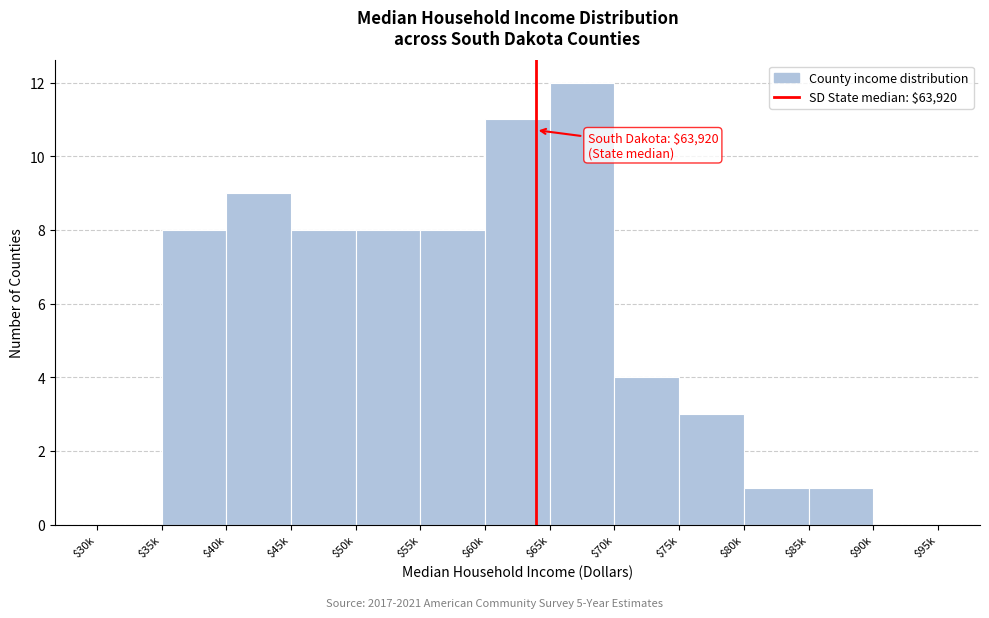

What is the maximum value shown in the chart?

12